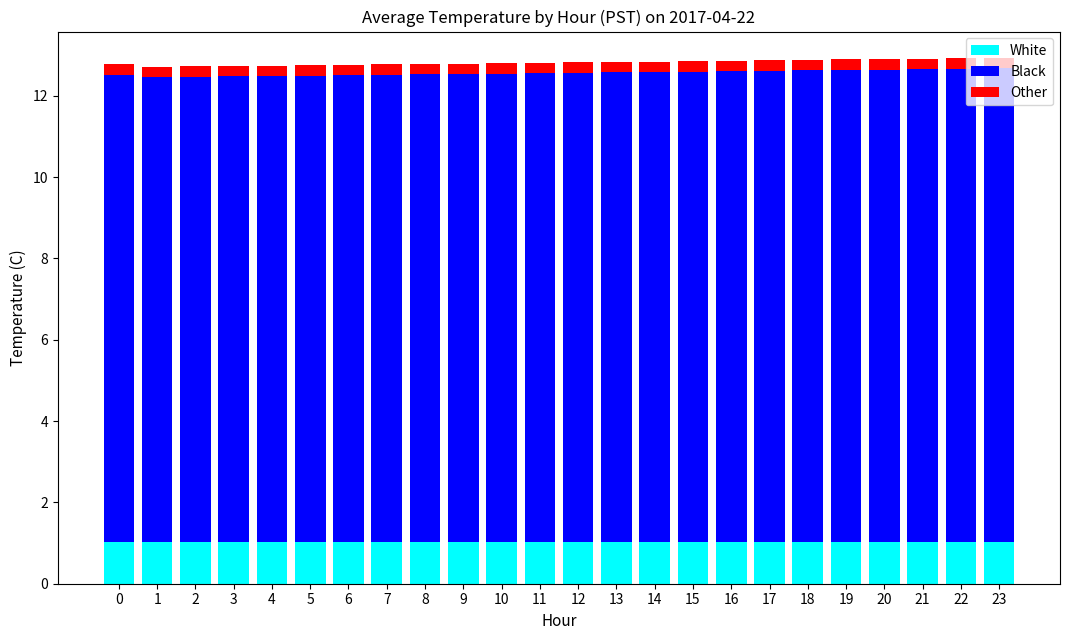

What is the lowest value of the White series?

1.0